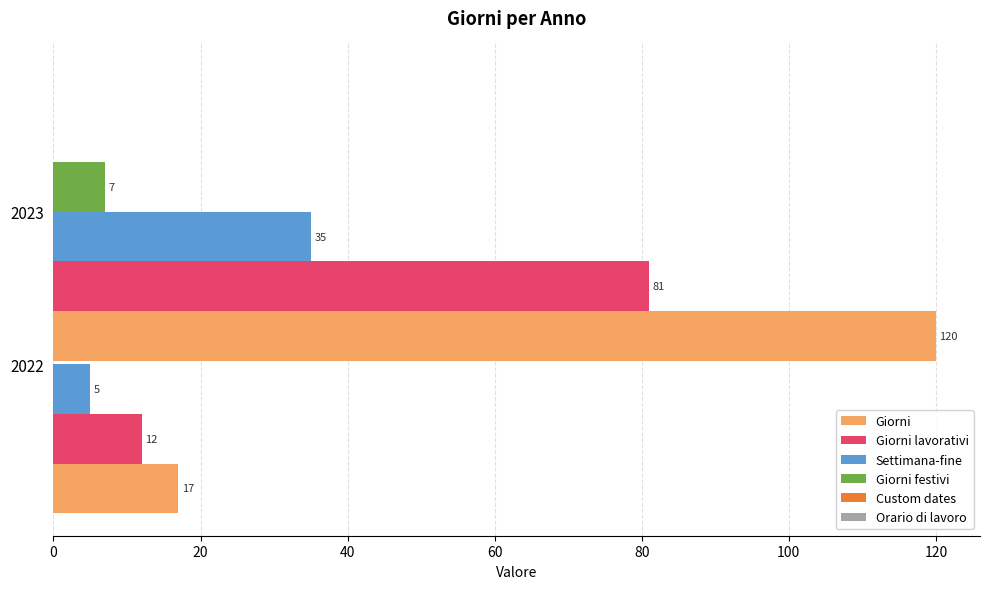

The Orario di lavoro series shows 0.3 at 0. True or false?

True